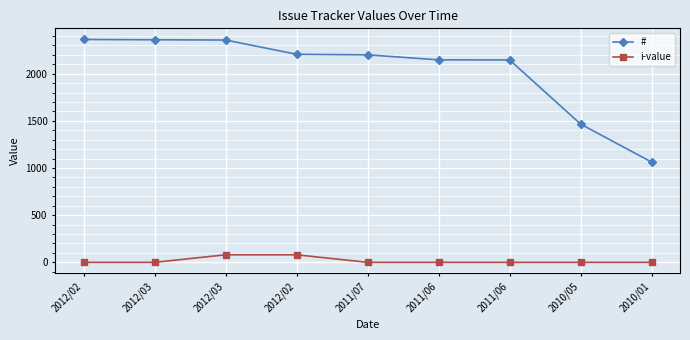

Which category has the highest value across all series?

2012/02